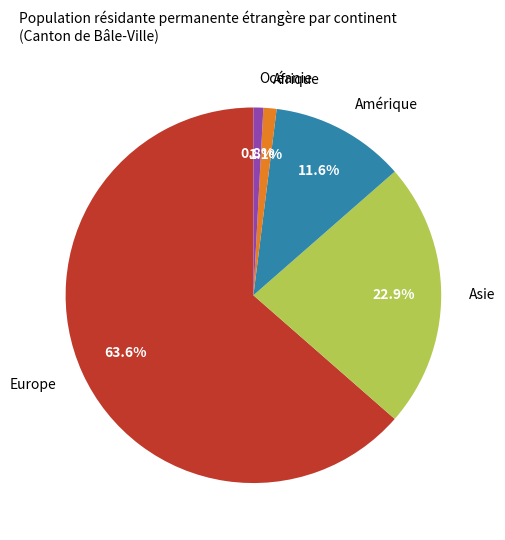

Is there any slice that represents more than half of the pie?

Yes